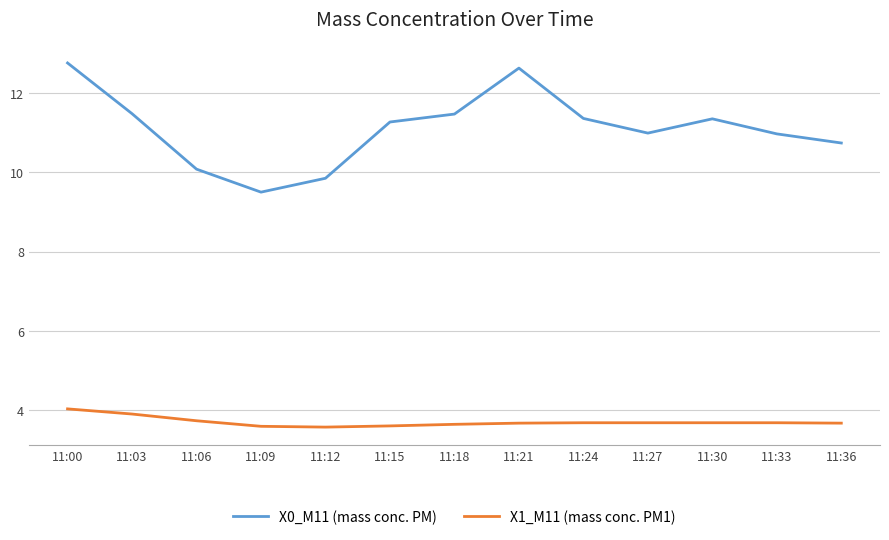

Does the chart display data point markers on the line(s)?

No